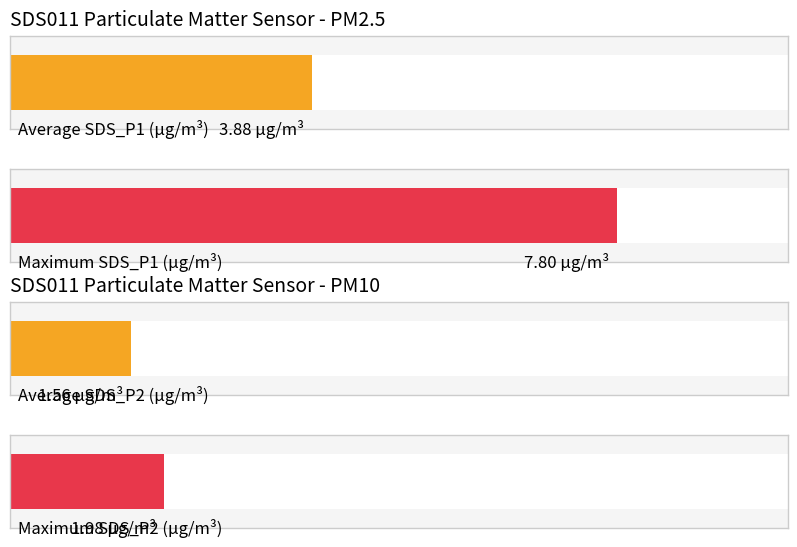

How many distinct data groups are displayed?

2